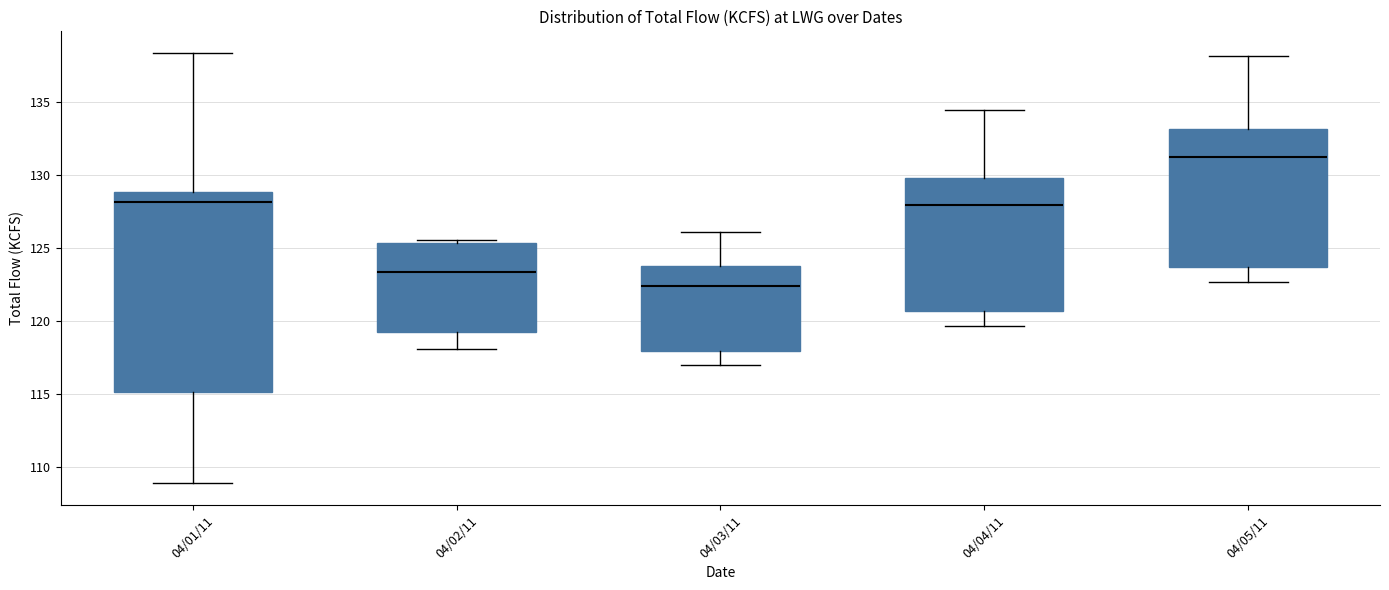

Reading left to right, read every box against the y-axis: the position of its median line, the range the box covers, and the ends of its whiskers. The values are not printed on the chart, so give them approximately, as read against the axis.

04/01/11: median 128.0, box 115.0 to 129.0, whiskers 109.0 to 138.5
04/02/11: median 123.5, box 119.5 to 125.5, whiskers 118.0 to 125.5 (just above the box's upper edge)
04/03/11: median 122.5, box 118.0 to 124.0, whiskers 117.0 to 126.0
04/04/11: median 128.0, box 120.5 to 130.0, whiskers 119.5 to 134.5
04/05/11: median 131.5, box 123.5 to 133.0, whiskers 122.5 to 138.0